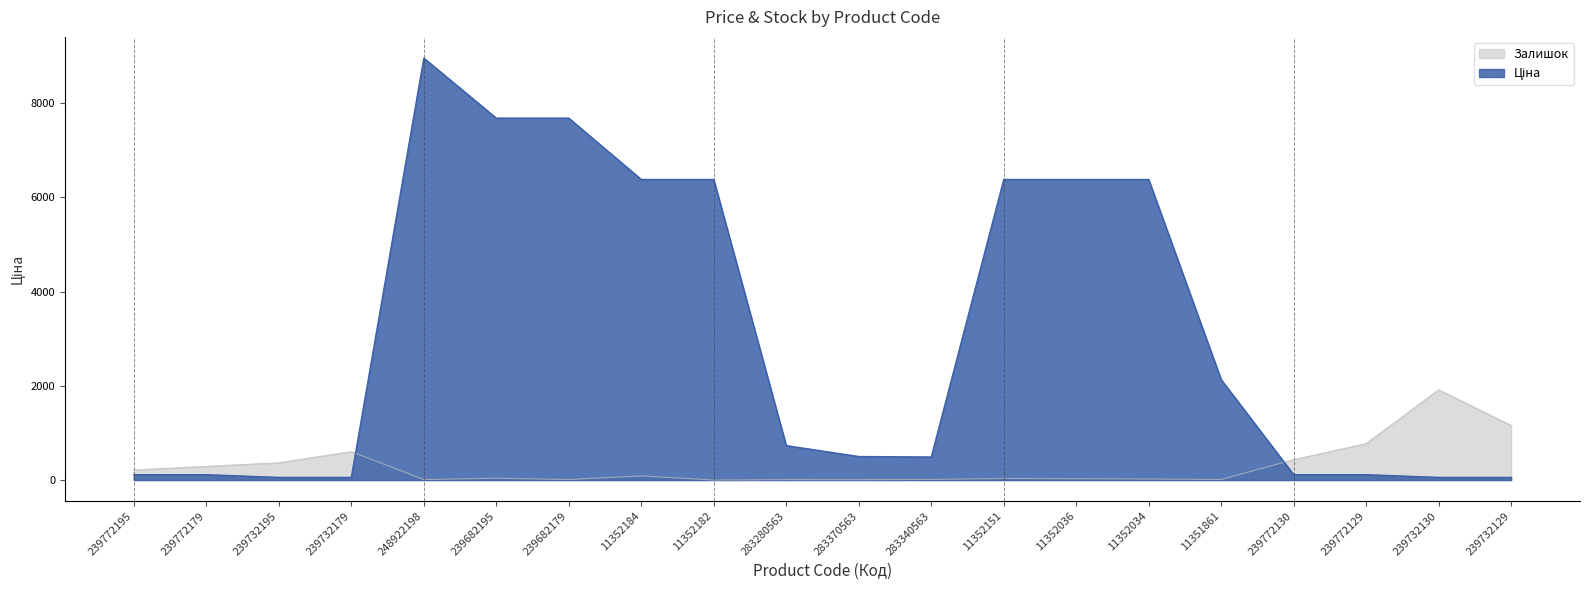

True or false: Залишок has more than 2 points higher than both neighbors.

True